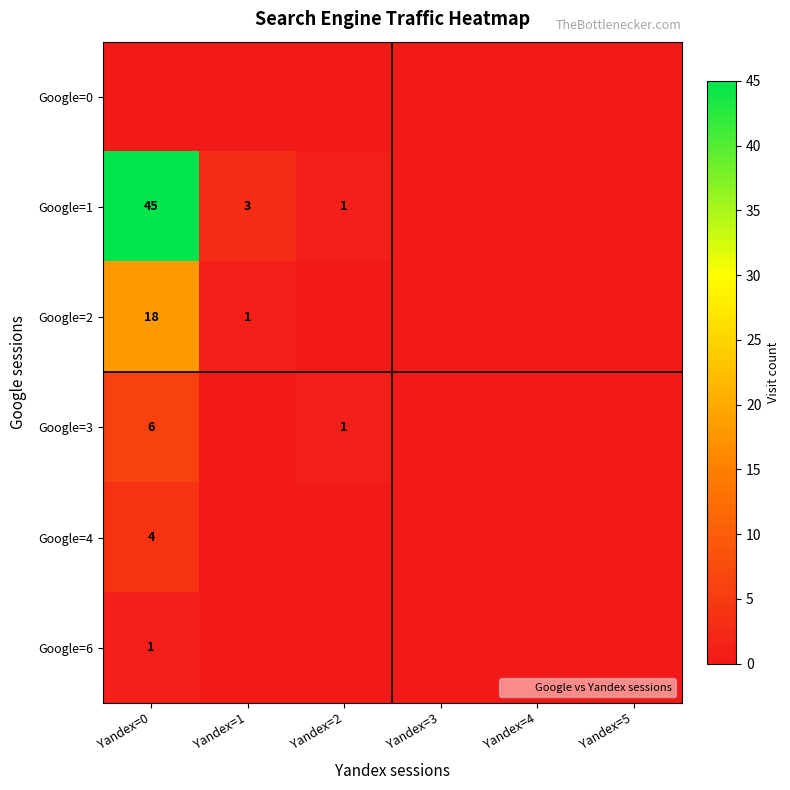

Which has a higher value, Yandex=0 or Yandex=4?

Yandex=0